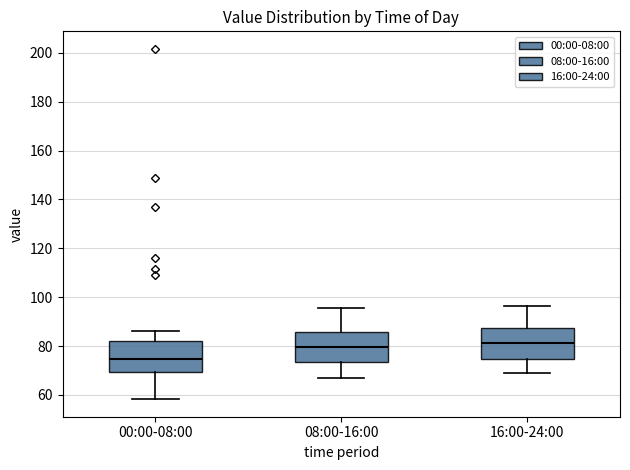

Reading left to right, transcribe this box plot: for each box, give where its median line is, the range the box spans, and where its two whiskers end, as read against the y-axis. The values are not printed on the chart, so give them approximately, as read against the axis.

00:00-08:00: median 74, box 70 to 82, whiskers 58 to 86
08:00-16:00: median 80, box 74 to 86, whiskers 66 to 96
16:00-24:00: median 82, box 74 to 88, whiskers 68 to 96